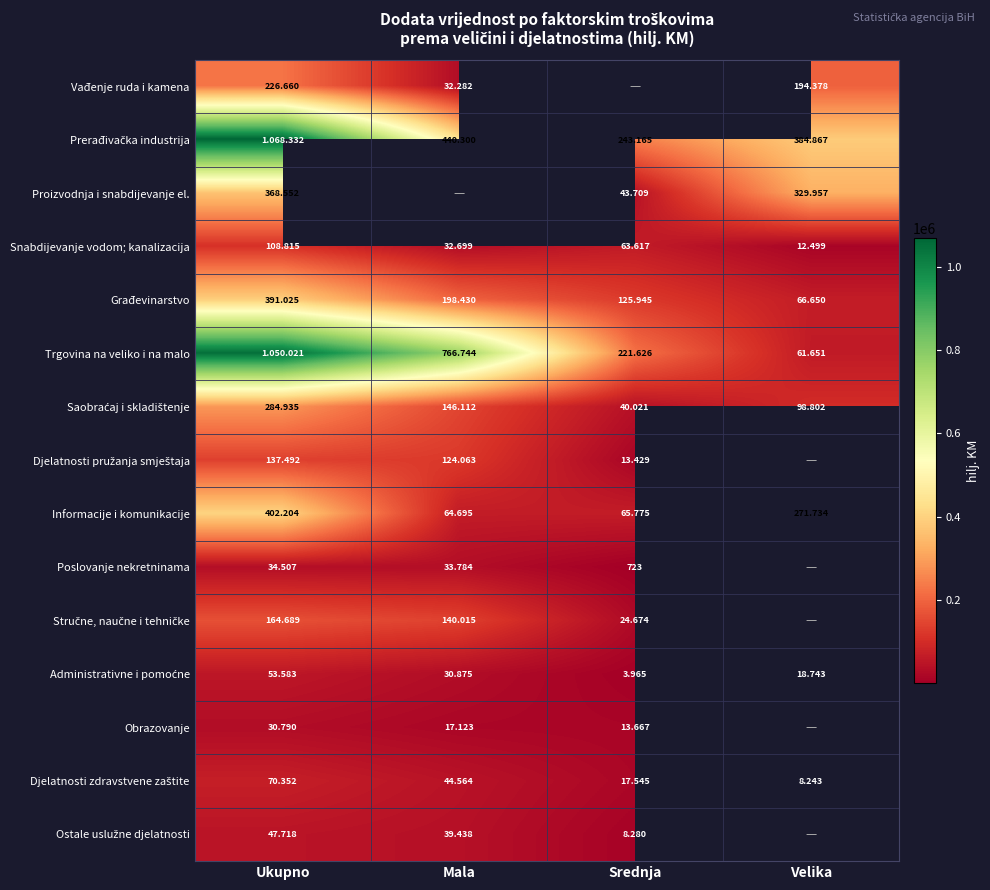

What is the difference between the maximum and minimum values in the Administrativne i pomoćne series?

49618.0